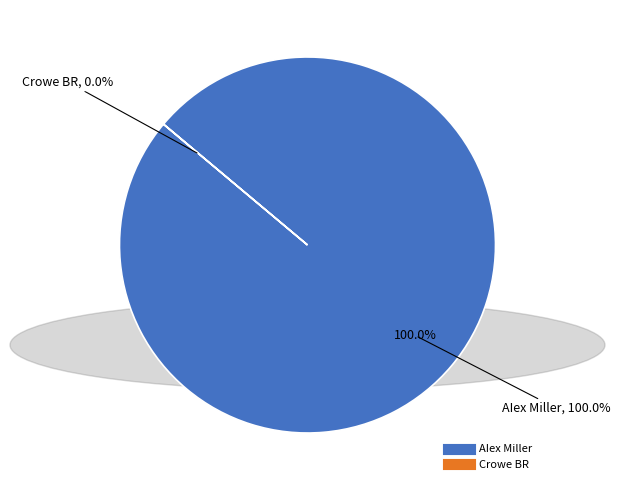

How many segments does this pie chart have?

2